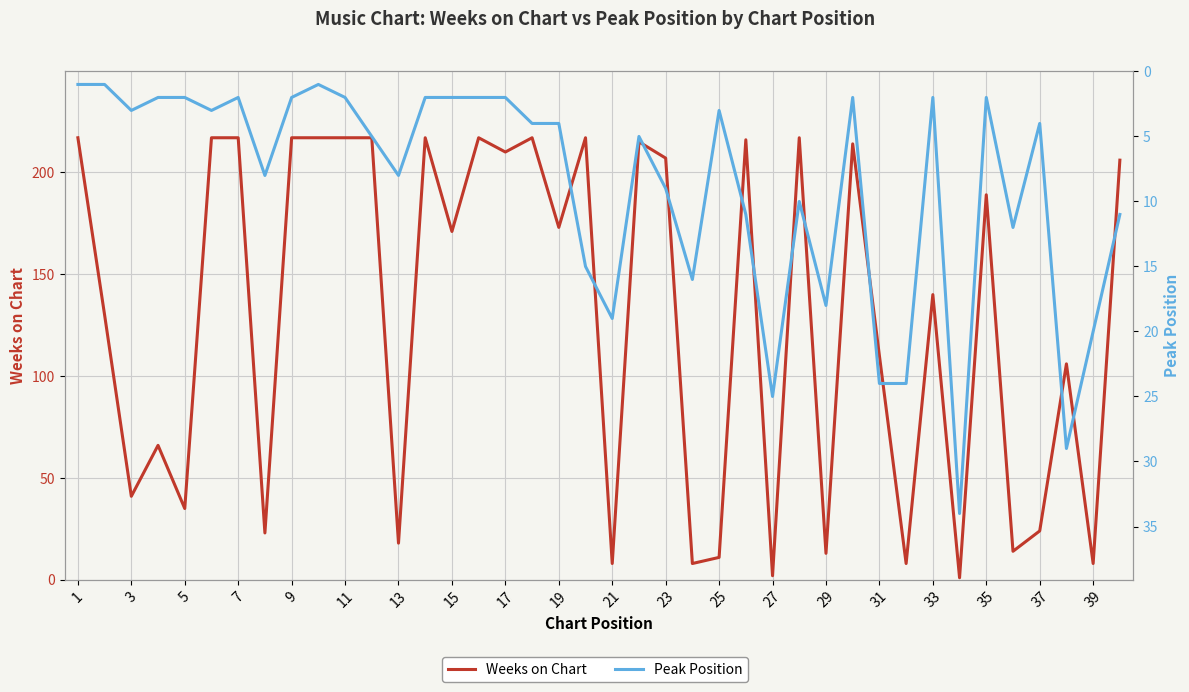

In Peak Position, how many points are lower than both neighbors (excluding endpoints)?

9